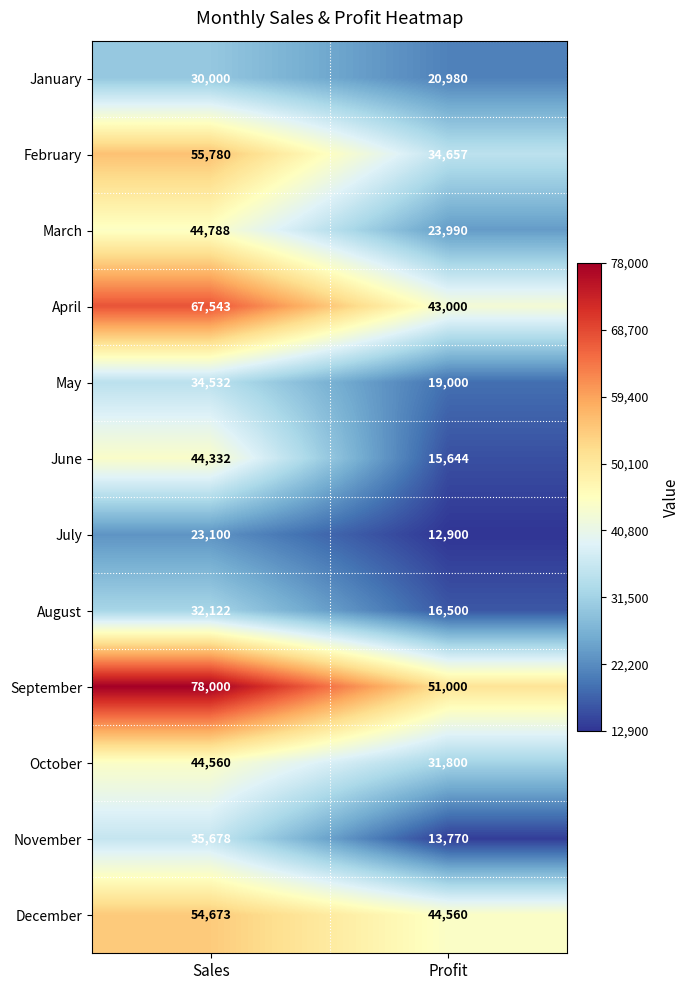

At which label does November reach its peak?

Sales